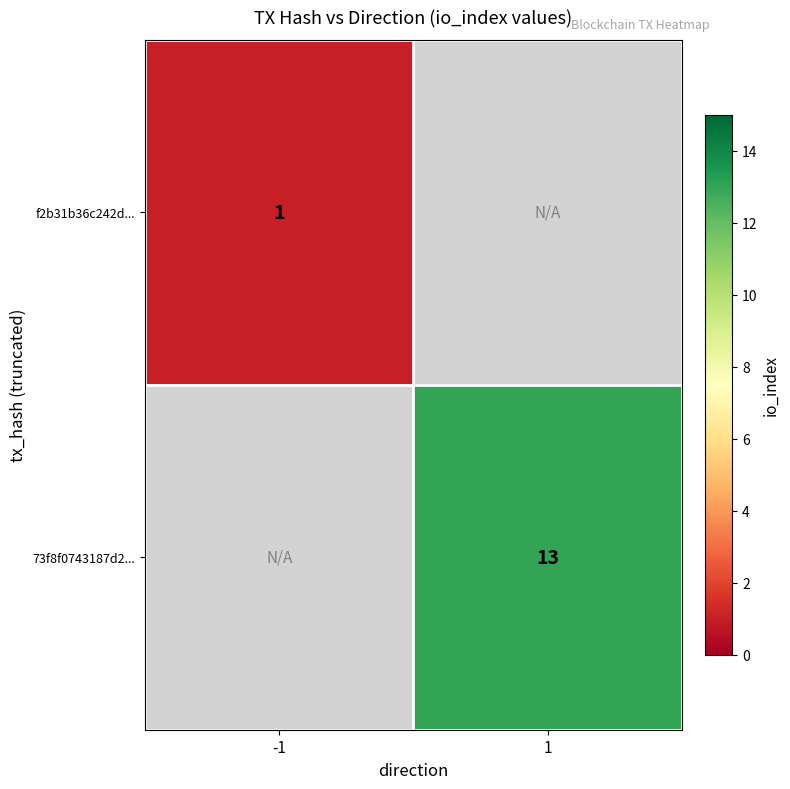

True or false: 73f8f0743187d2... has a value of 13 at 1.

True